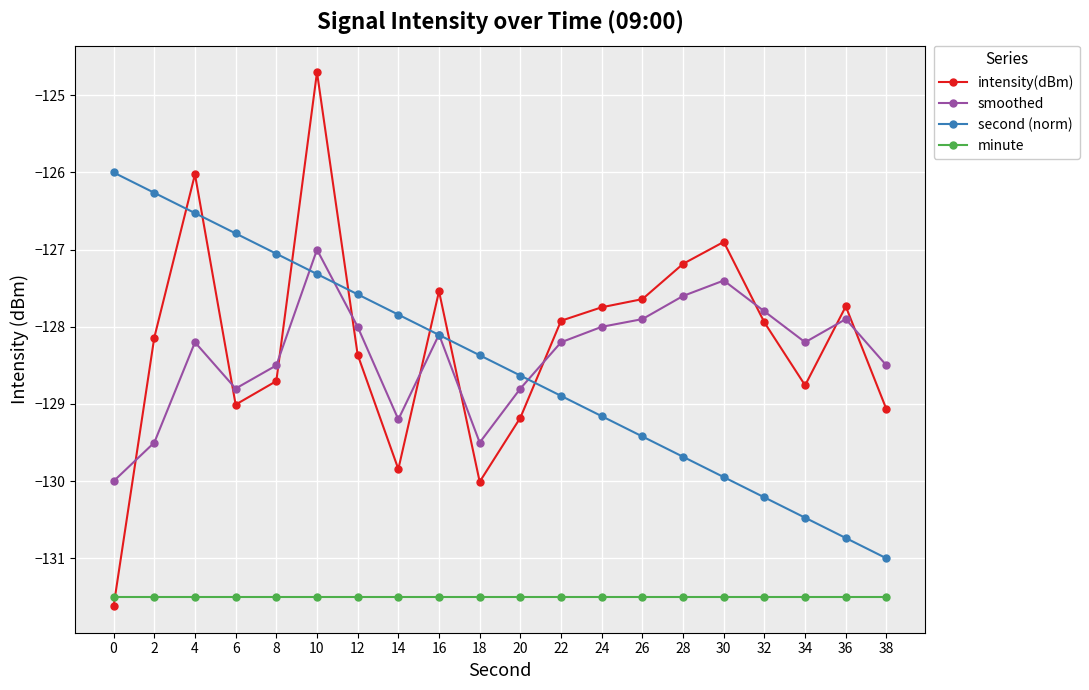

Is it true that second (norm) equals -126.0 at 0?

True